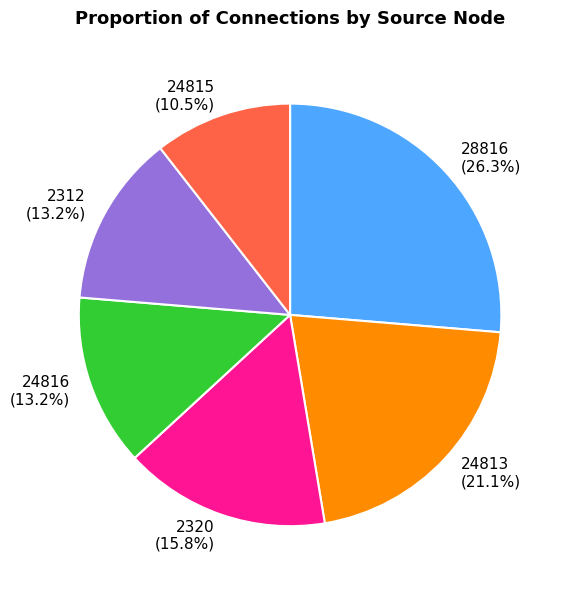

Is there a majority slice in this chart?

No